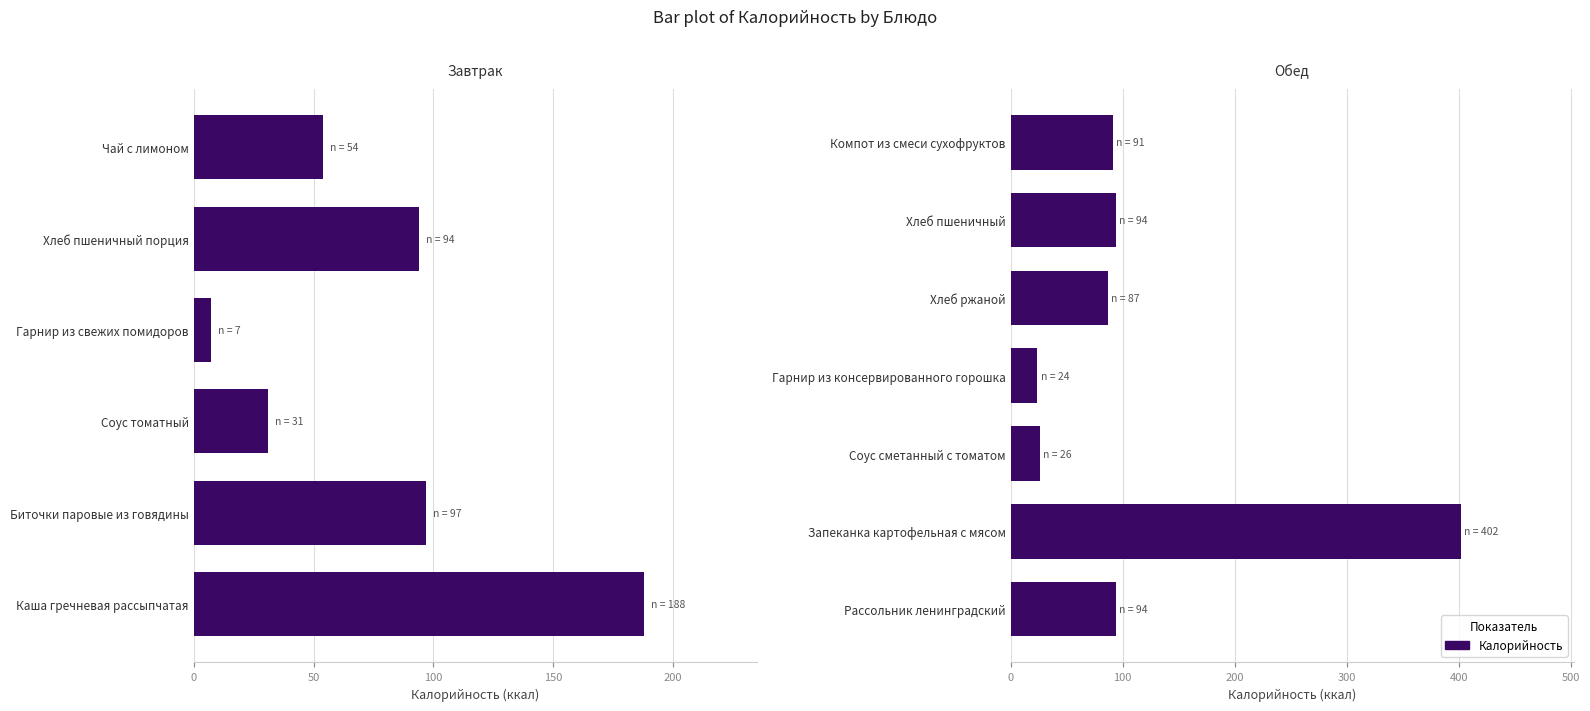

What is the value of the 3rd bar from the left?

26